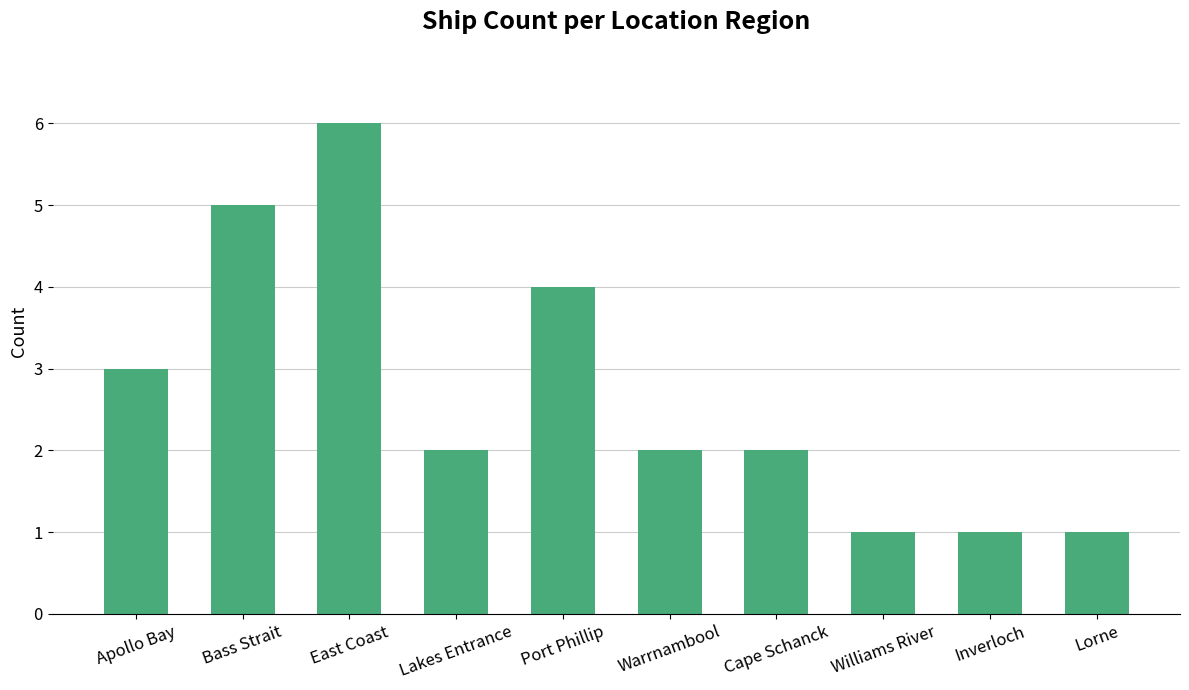

What is the smallest value displayed?

1